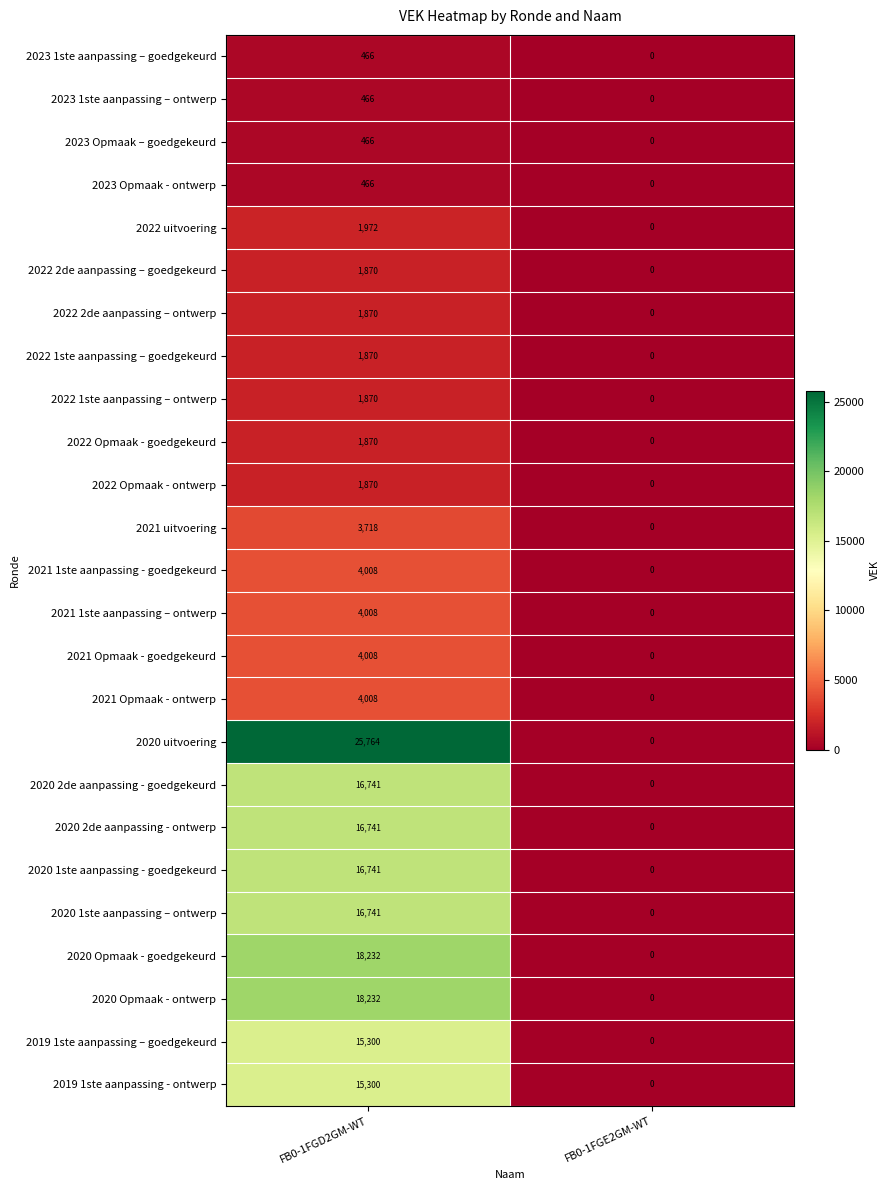

What is the difference between the highest and lowest values at FB0-1FGD2GM-WT?

25298